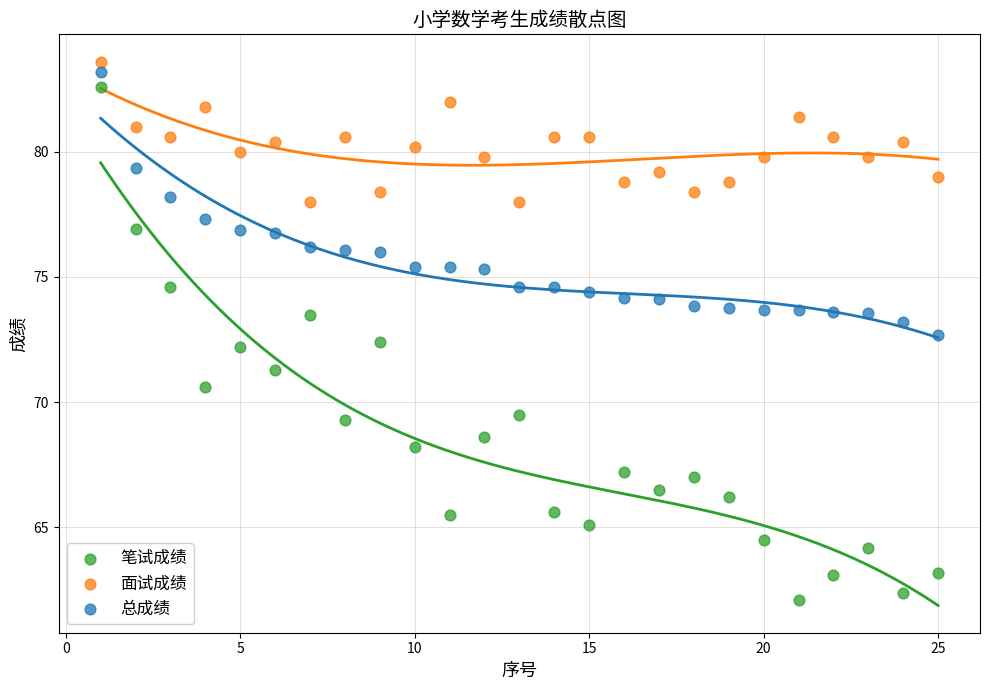

Which series contains the lowest Y value?

笔试成绩